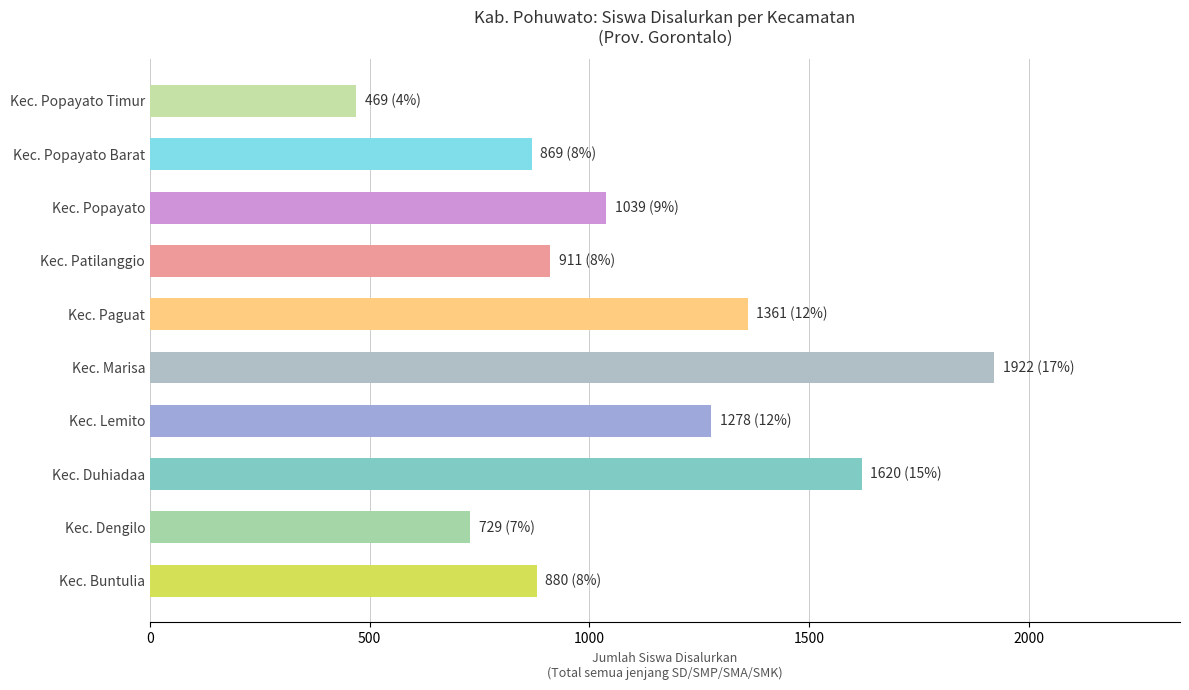

Are the bars grouped side by side (vs. stacked)?

No